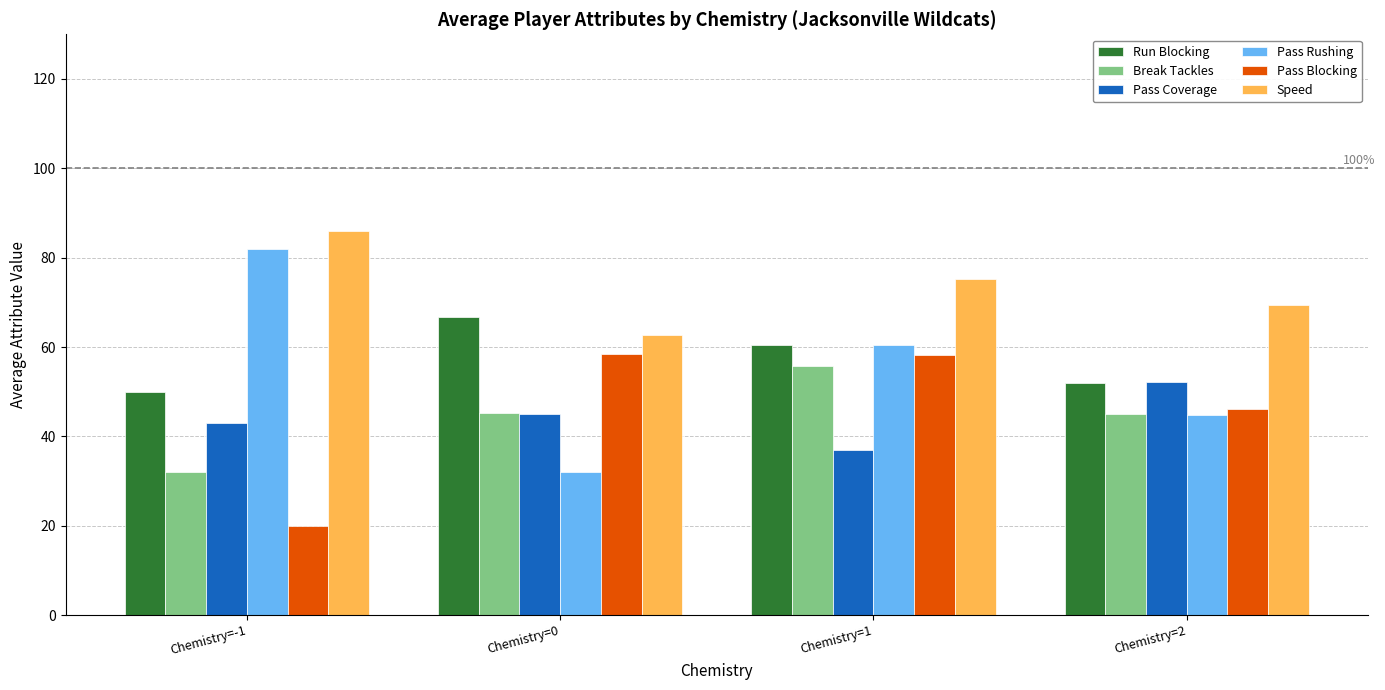

What position from the right is Chemistry=2?

1